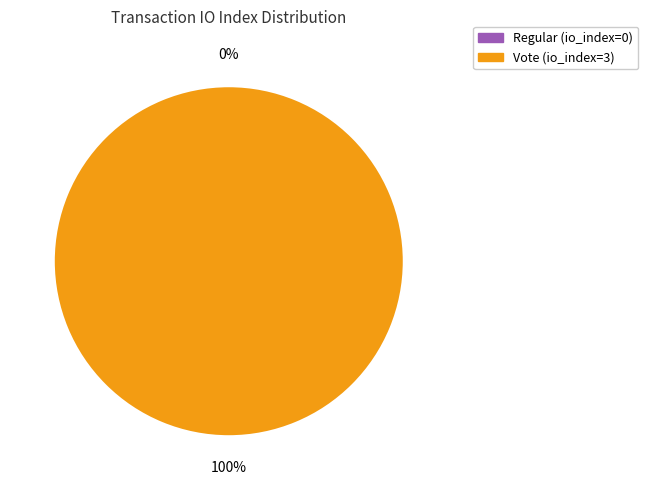

To the nearest percent, what is the average slice percentage?

50%